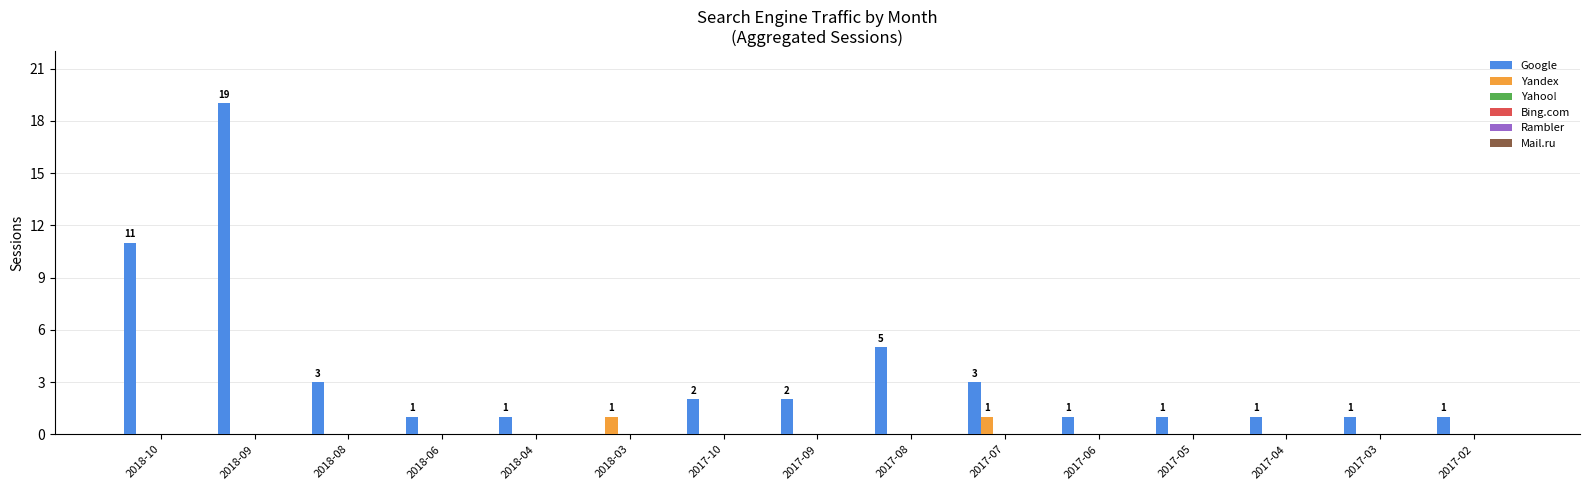

How many Yandex values are between 0 and 1?

15